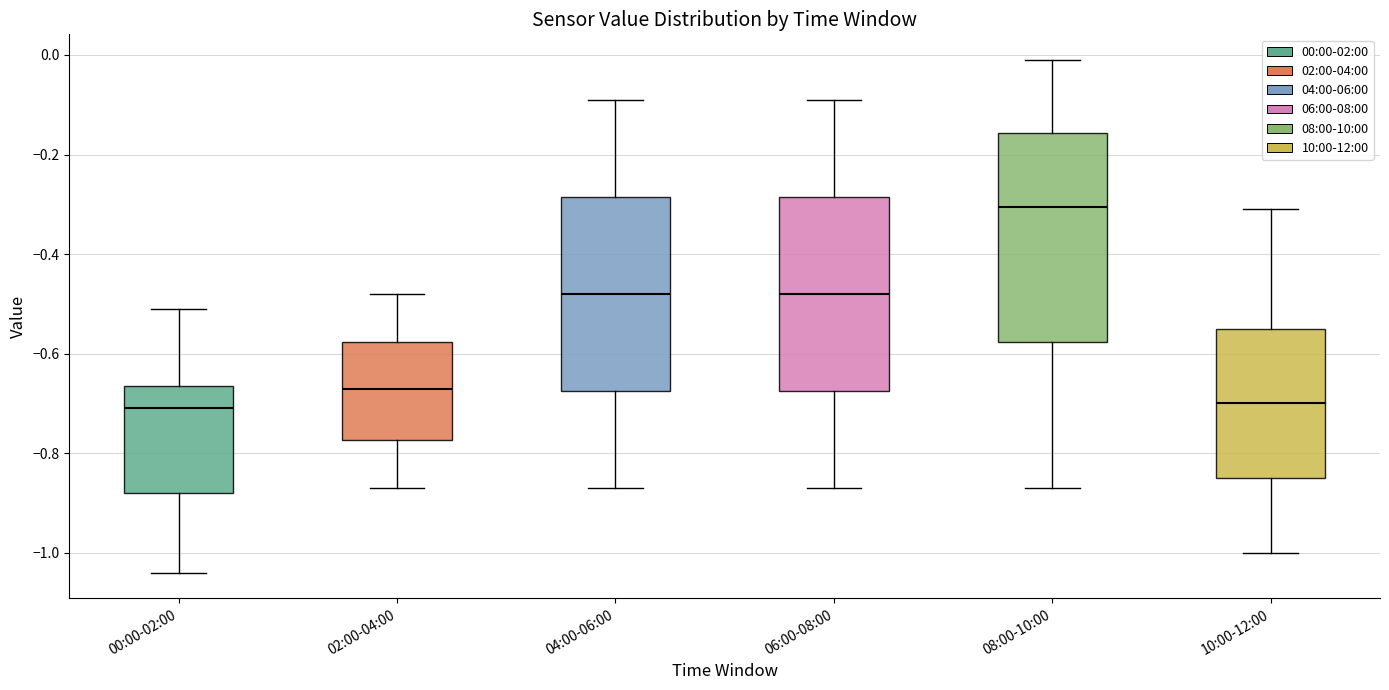

Reading left to right, transcribe this box plot: for each box, give where its median line is, the range the box spans, and where its two whiskers end, as read against the y-axis. The values are not printed on the chart, so give them approximately, as read against the axis.

00:00-02:00: median -0.70, box -0.88 to -0.66, whiskers -1.04 to -0.50
02:00-04:00: median -0.66, box -0.78 to -0.58, whiskers -0.86 to -0.48
04:00-06:00: median -0.48, box -0.68 to -0.28, whiskers -0.86 to -0.08
06:00-08:00: median -0.48, box -0.68 to -0.28, whiskers -0.86 to -0.08
08:00-10:00: median -0.30, box -0.58 to -0.16, whiskers -0.86 to 0.00
10:00-12:00: median -0.70, box -0.84 to -0.54, whiskers -1.00 to -0.30